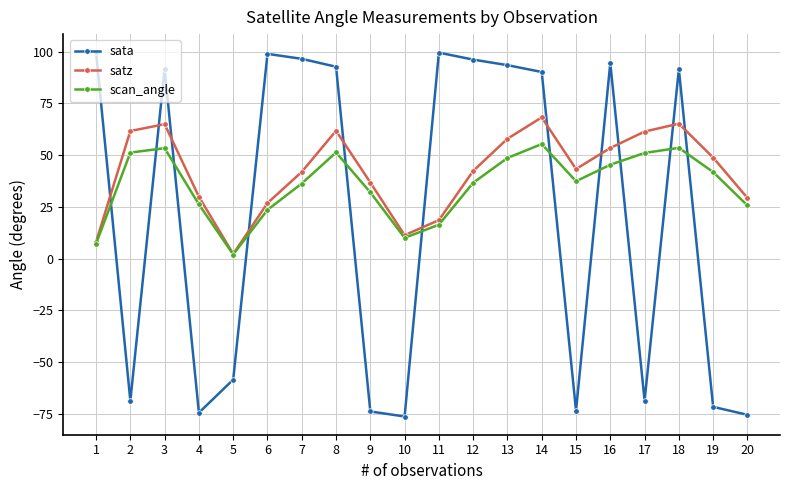

Is it true that sata equals -38.6 at 4?

False